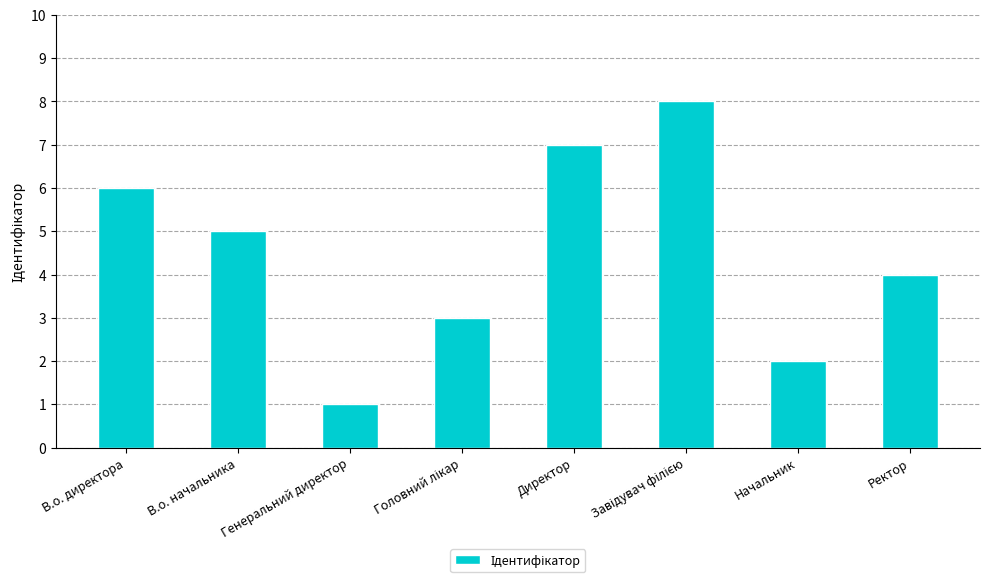

What is the maximum value shown in the chart?

8